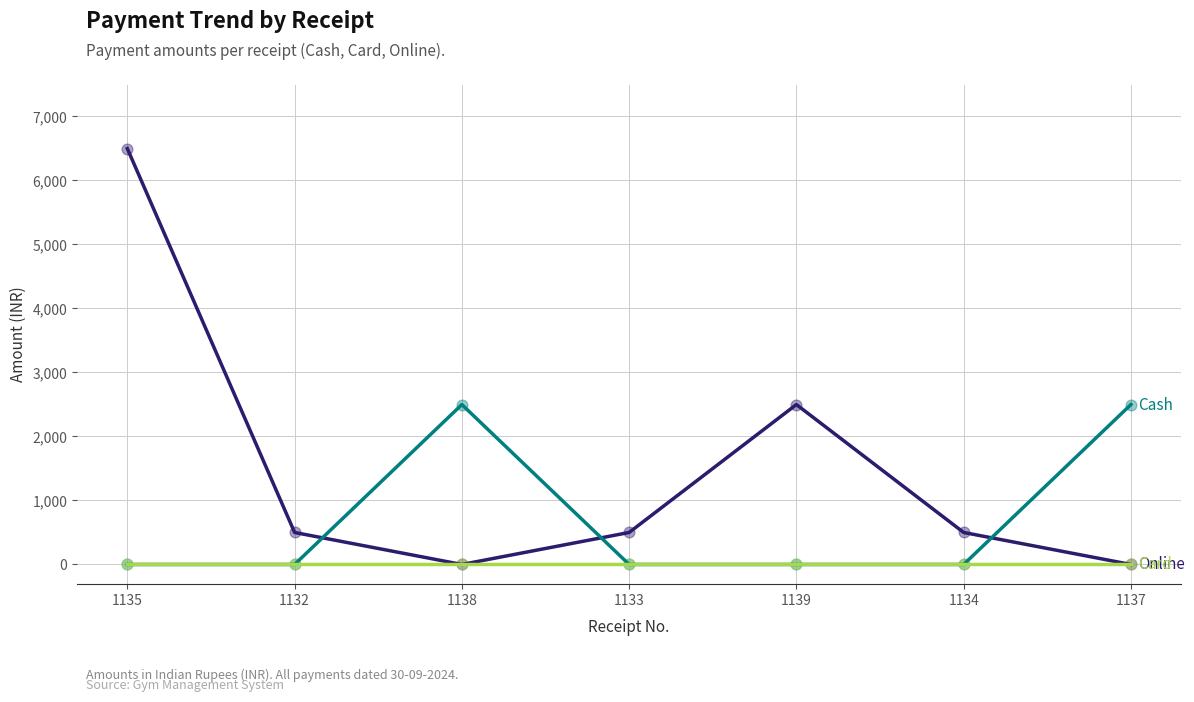

At which category is the sum across all series the highest?

1135